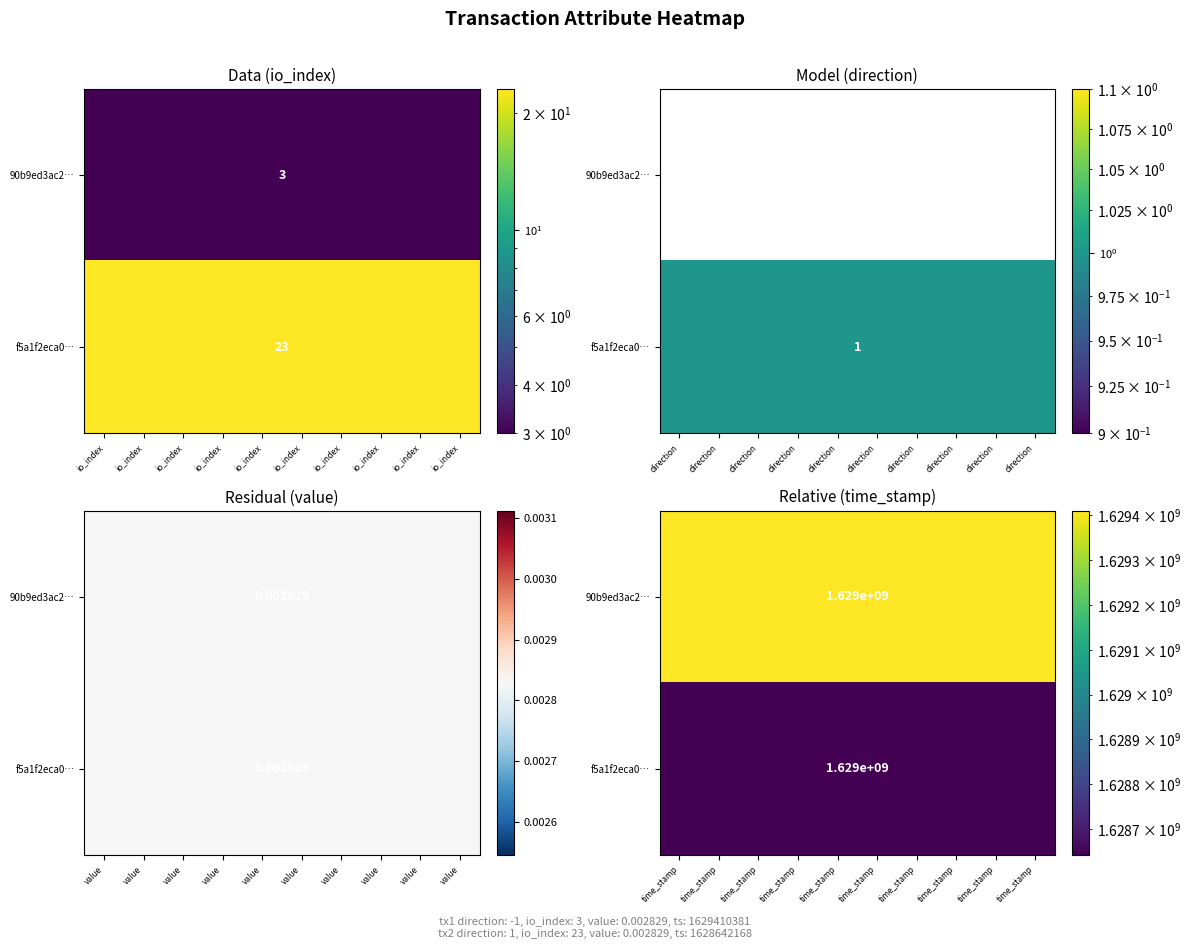

At which category does the chart reach its peak across all series?

time_stamp